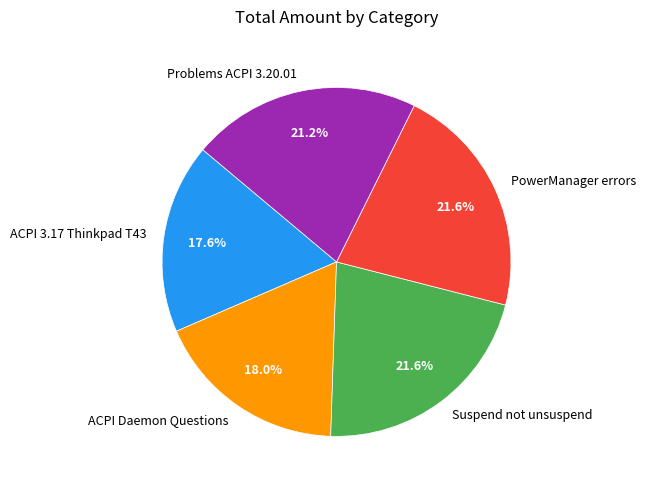

True or false: PowerManager errors accounts for 22% of the total.

True